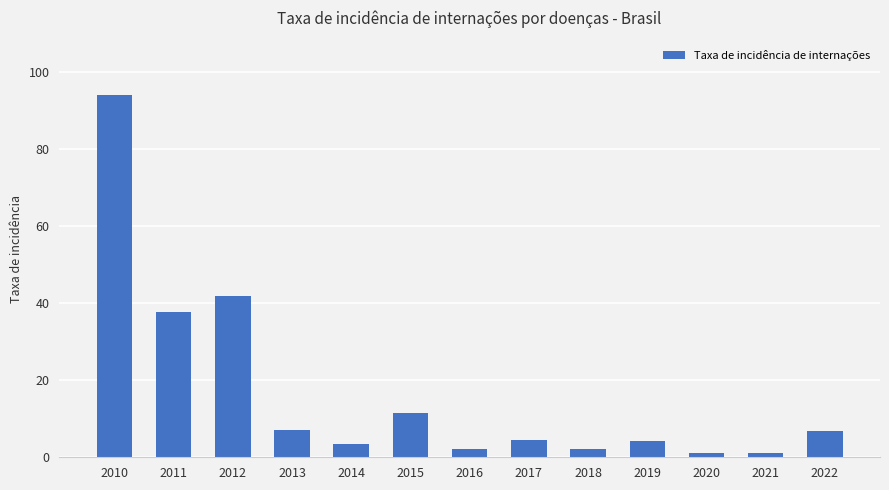

The value at 2020 is 1.0. True or false?

True